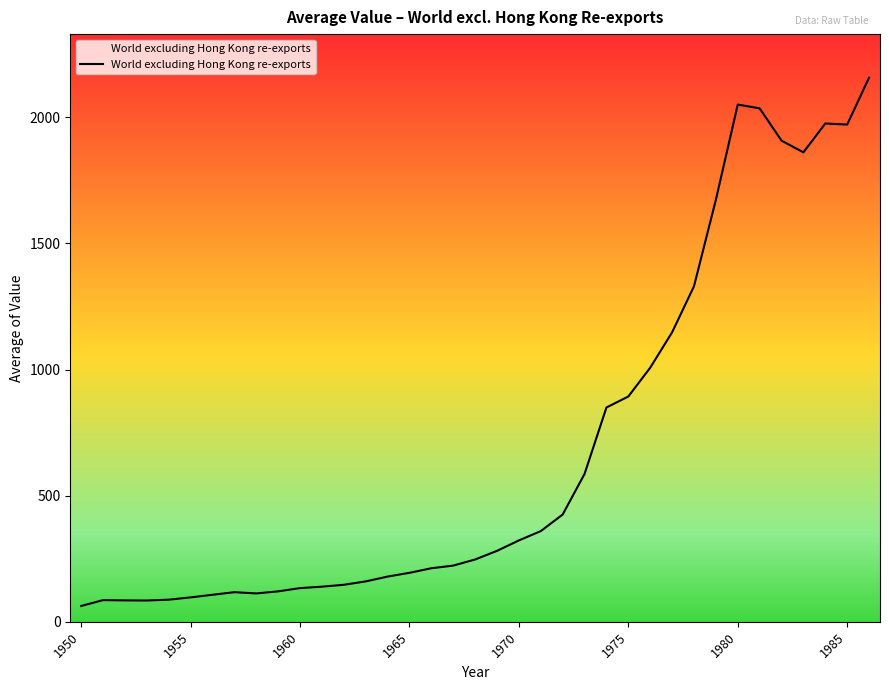

What is the smallest value displayed?

62.9